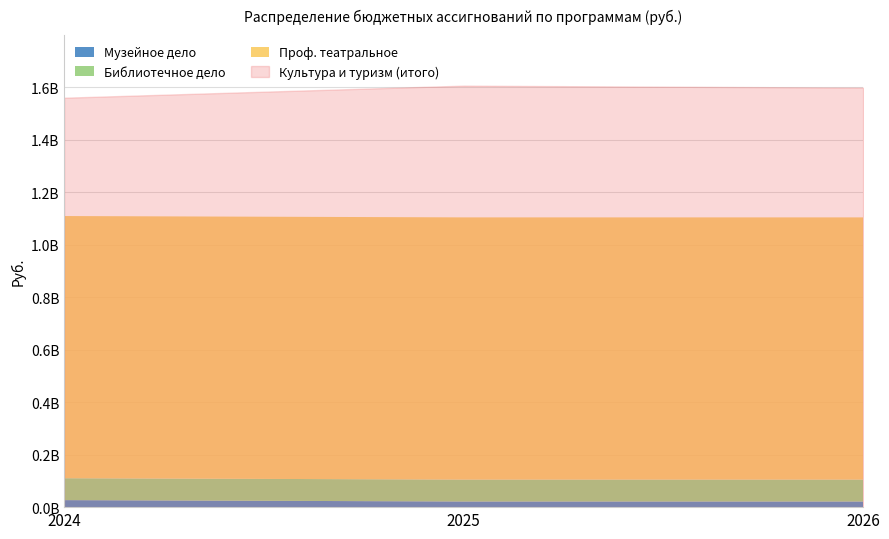

The Библиотечное дело series shows 83426818.1 at 2026. True or false?

True